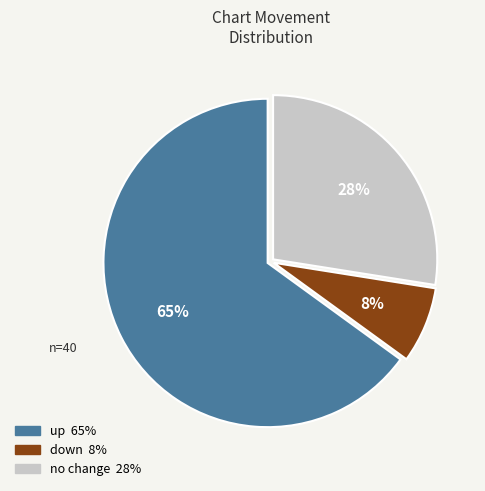

To the nearest percent, what is the average slice percentage?

33%